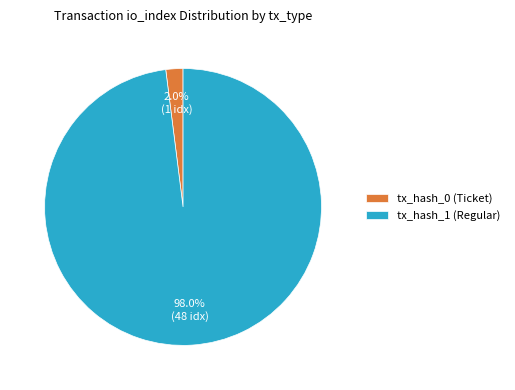

Does any single category account for the majority?

Yes